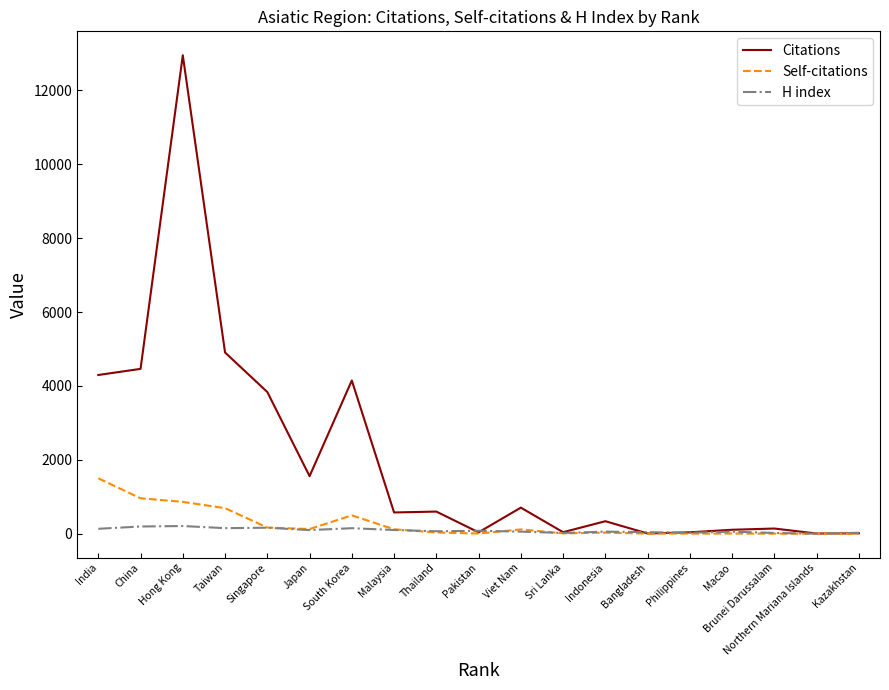

Which series has the largest total across all categories?

Citations